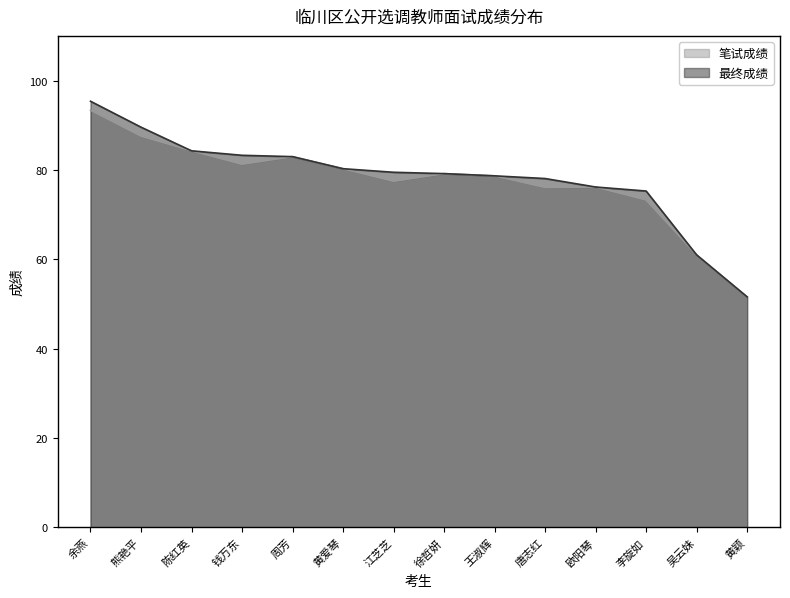

Reading left to right, extract all data points from this chart.

笔试成绩: 余燕=93.4	熊艳平=87.6	陈红英=84.3	钱万东=81.3	周芳=83.0	黄爱琴=80.3	江芝芝=77.5	徐哲妍=79.2	王淑辉=78.7	唐志红=76.1	欧阳琴=76.2	李旋如=73.3	吴云妹=61.0	黄颖=51.6
最终成绩: 余燕=95.4	熊艳平=89.6	陈红英=84.3	钱万东=83.3	周芳=83.0	黄爱琴=80.3	江芝芝=79.5	徐哲妍=79.2	王淑辉=78.7	唐志红=78.1	欧阳琴=76.2	李旋如=75.3	吴云妹=61.0	黄颖=51.6